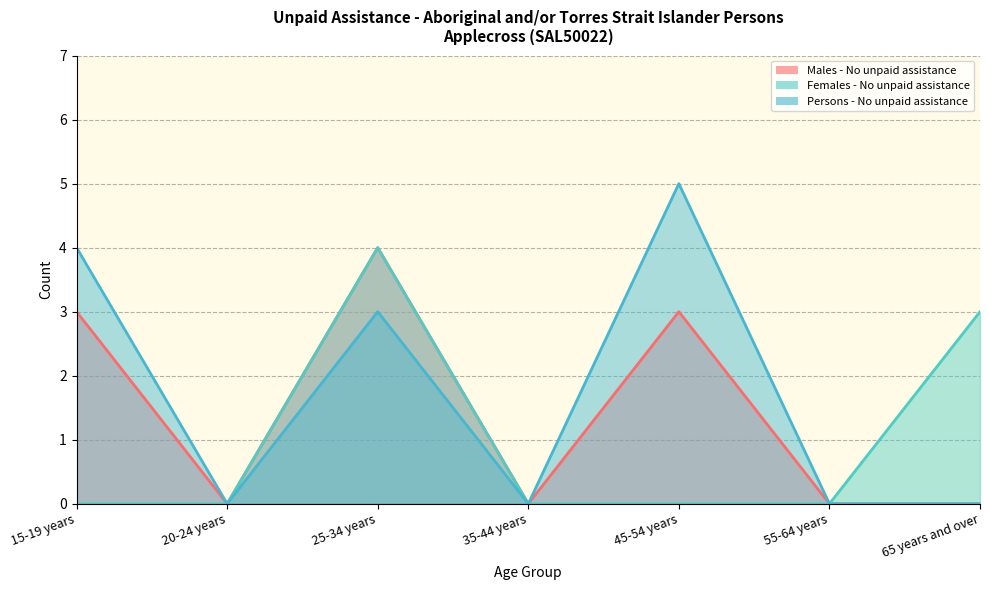

True or false: Persons - No unpaid assistance and Females - No unpaid assistance intersect in this chart.

False